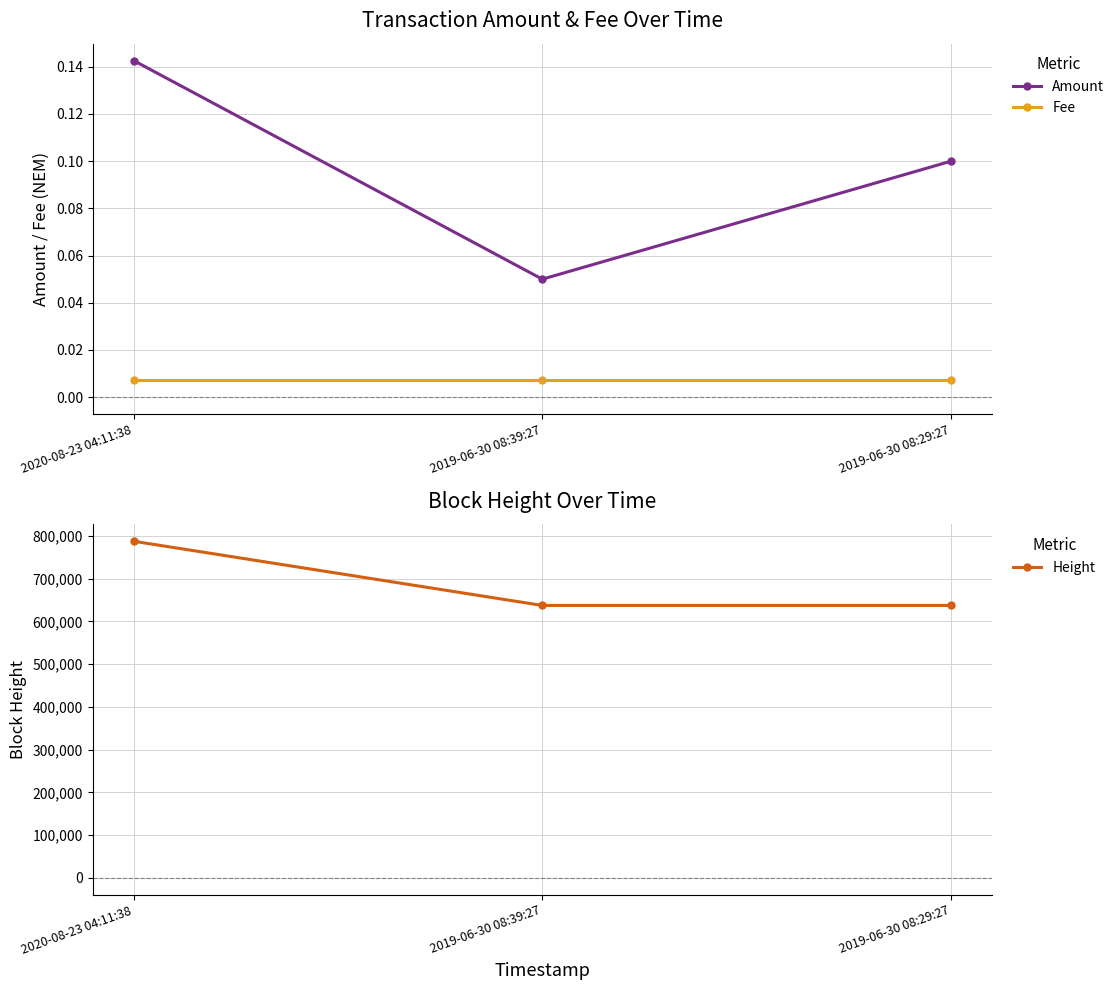

Between 2020-08-23 04:11:38 and 2019-06-30 08:39:27, which series saw the biggest shift?

Height